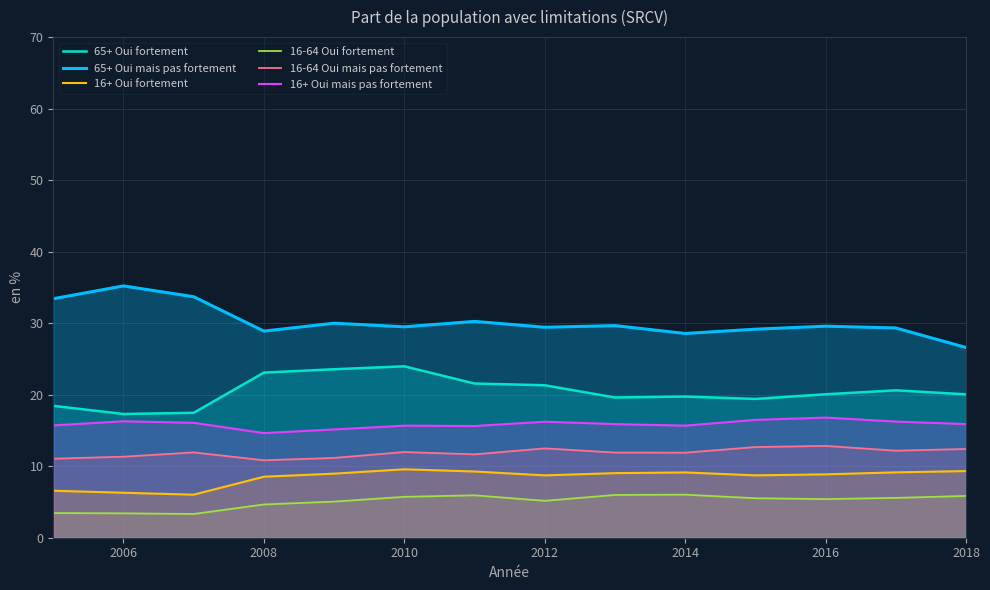

Which series has the largest total across all categories?

65+ Oui mais pas fortement